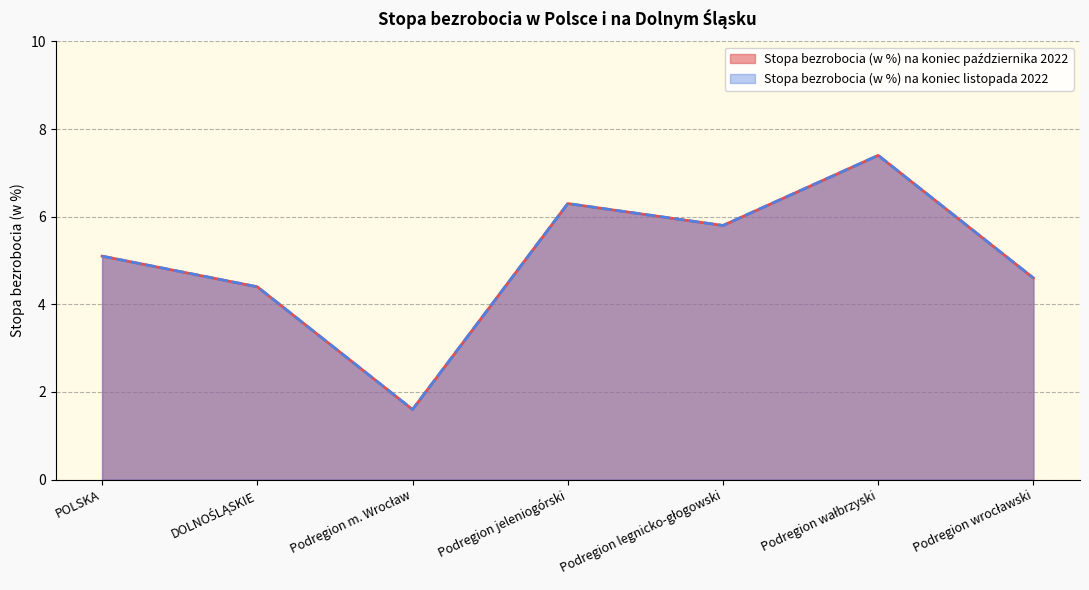

True or false: Stopa bezrobocia (w %) na koniec października 2022 has more than 1 points higher than both neighbors.

True